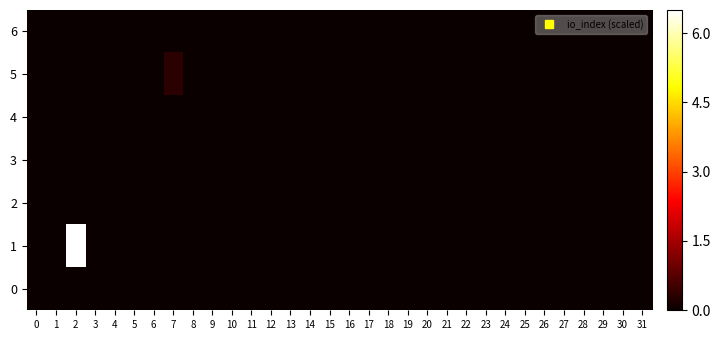

Between 15 and 18, which is larger?

15